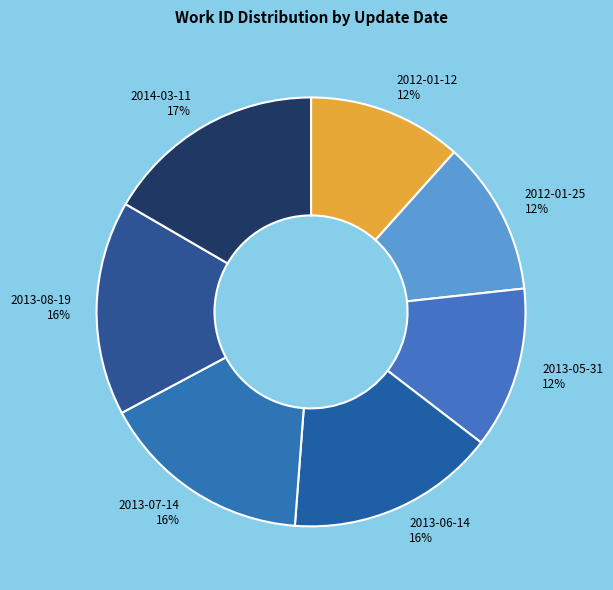

Approximately how many times larger is the value at 2013-05-31 compared to 2013-07-14?

0.8